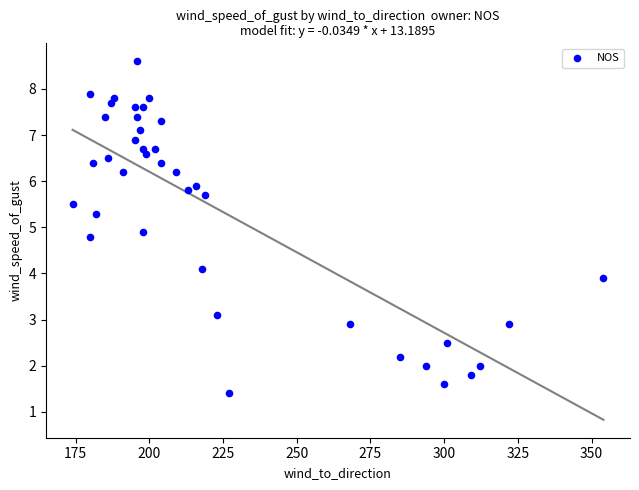

What is the range of X values (max minus min)?

180.0